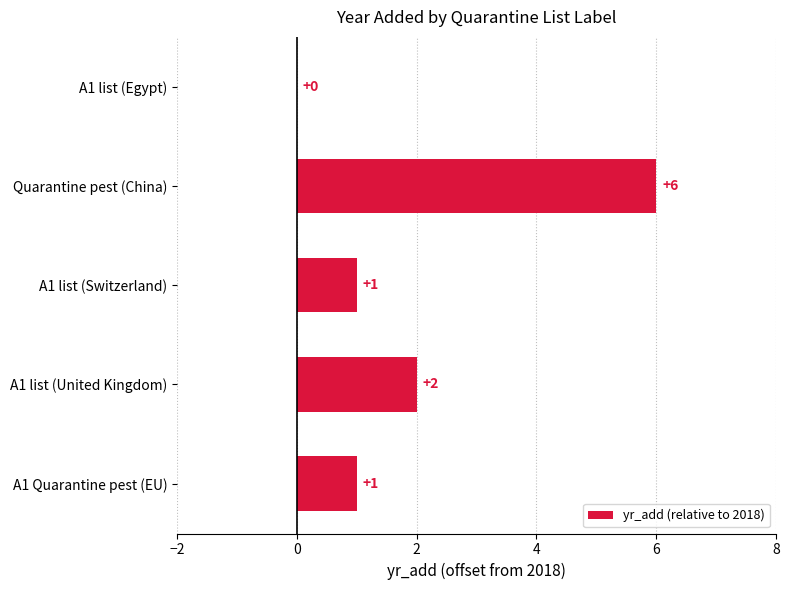

What is the greatest value displayed?

6